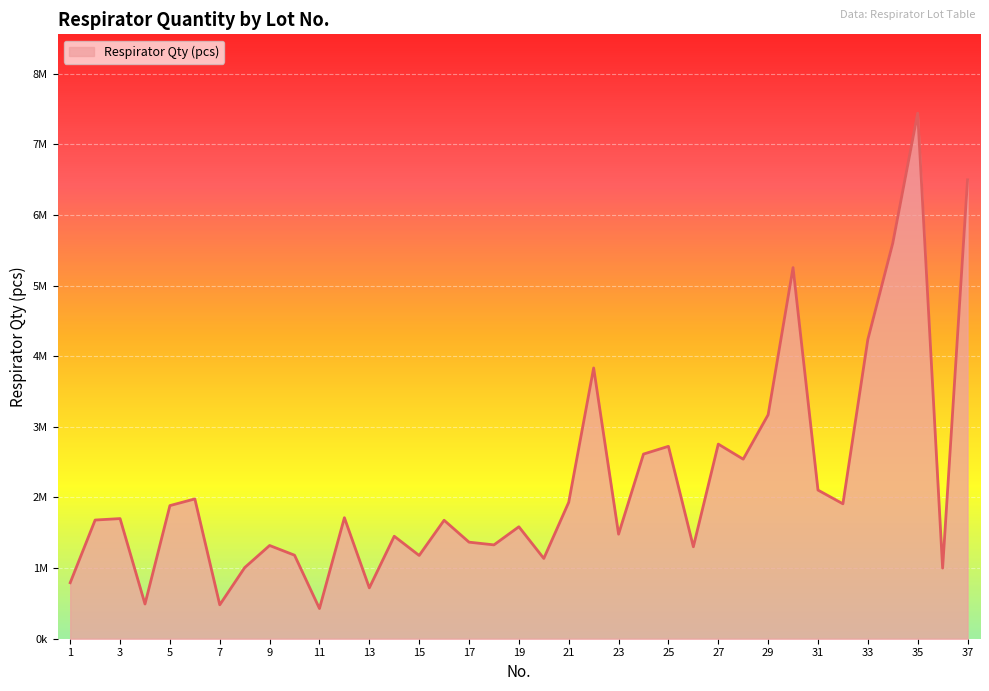

Rank the categories by value from highest to lowest.

35, 37, 34, 30, 33, 22, 29, 27, 25, 24, 28, 31, 6, 21, 32, 5, 12, 3, 2, 16, 19, 23, 14, 17, 18, 9, 26, 10, 15, 20, 8, 36, 1, 13, 4, 7, 11